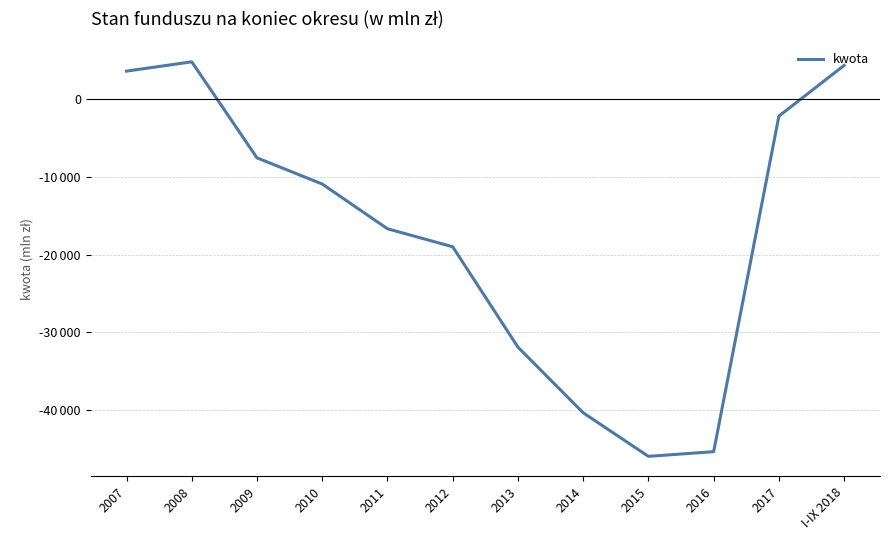

Does the chart have visible grid lines?

Yes